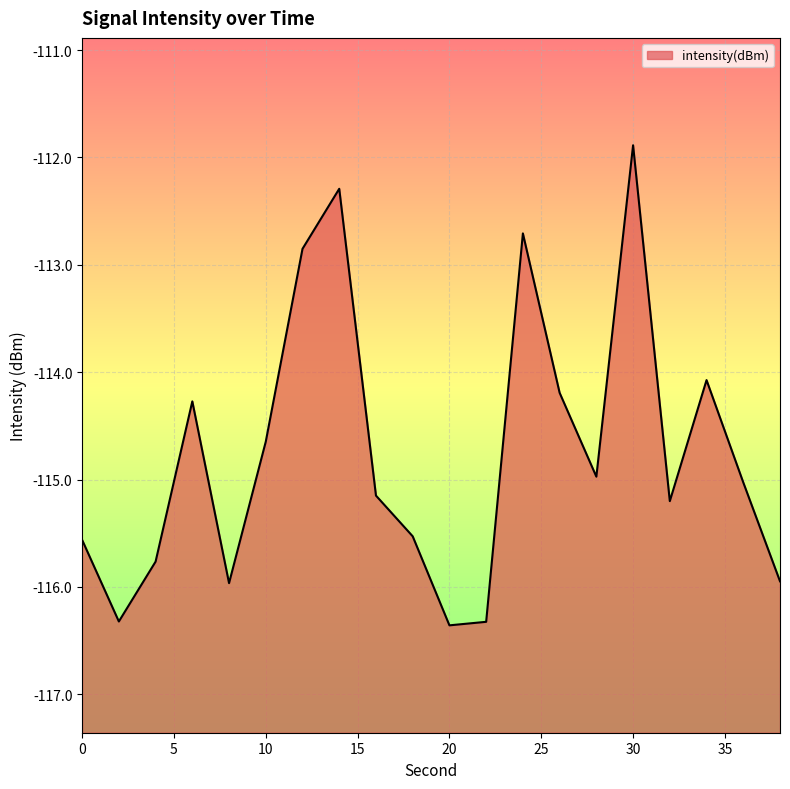

How many data points are above -115?

9